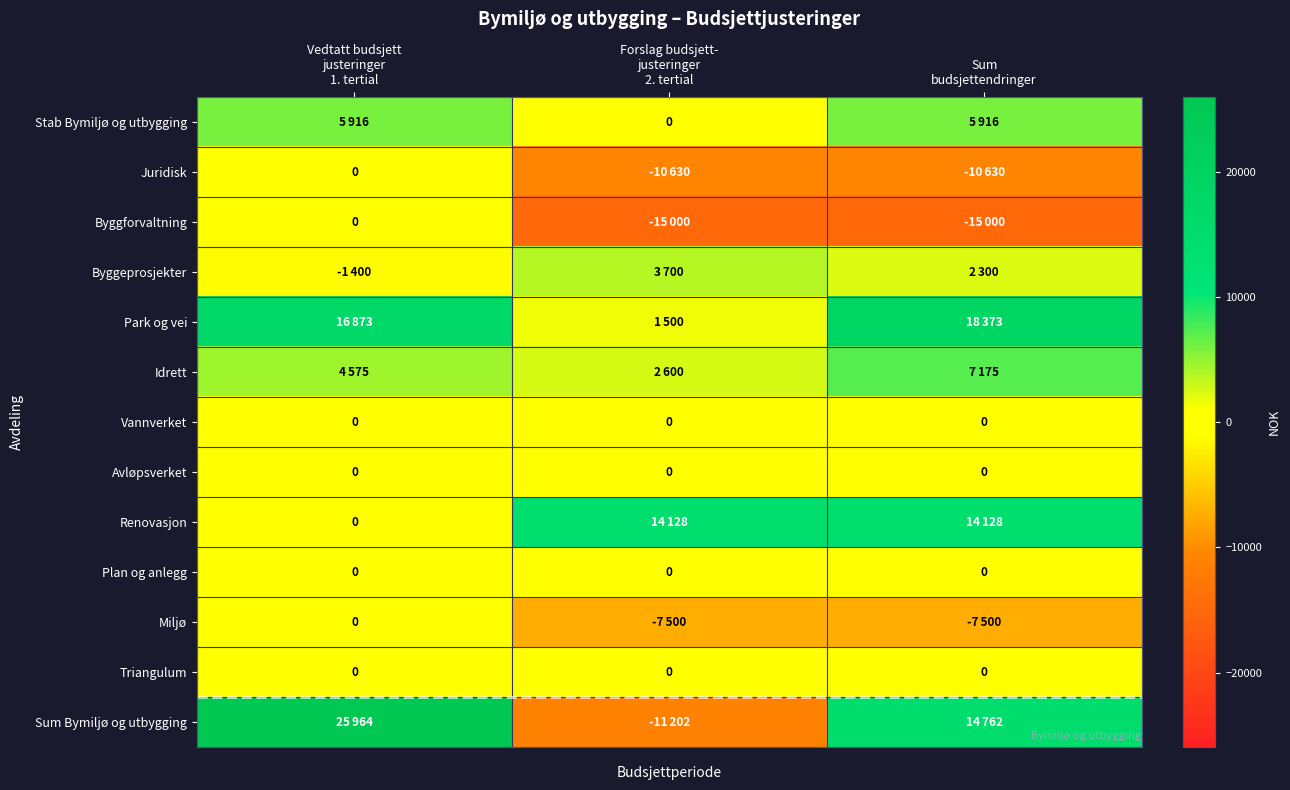

At which label does Plan og anlegg reach its minimum?

Vedtatt budsjett justeringer 1. tertial